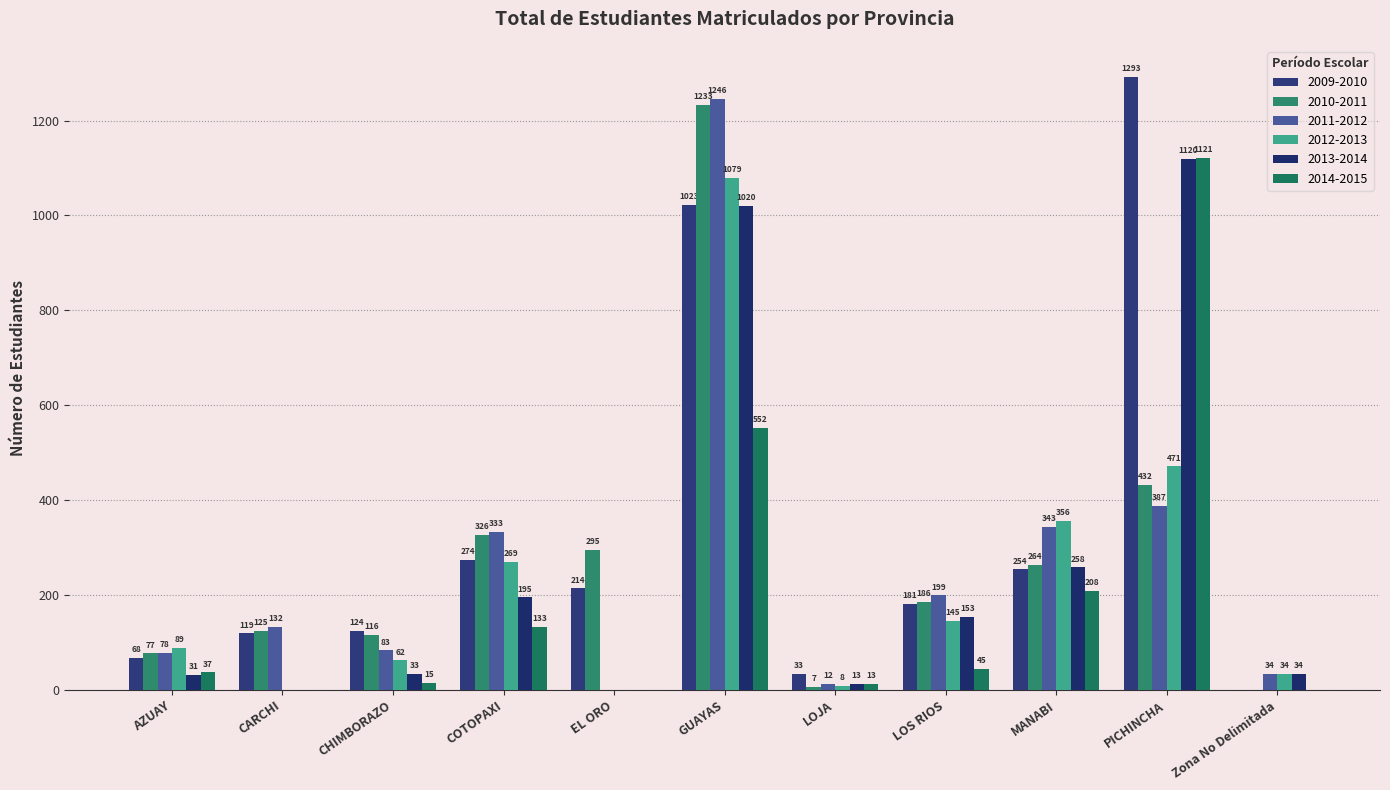

What is the highest value of the 2014-2015 series?

1121